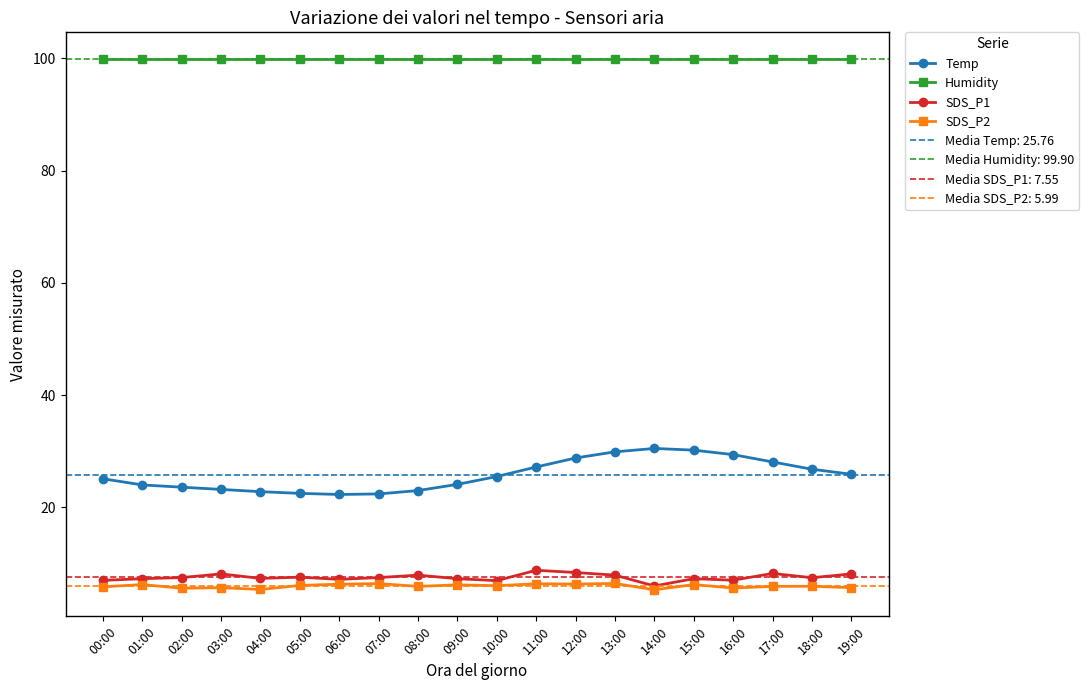

At how many categories does at least one series exceed 65?

20